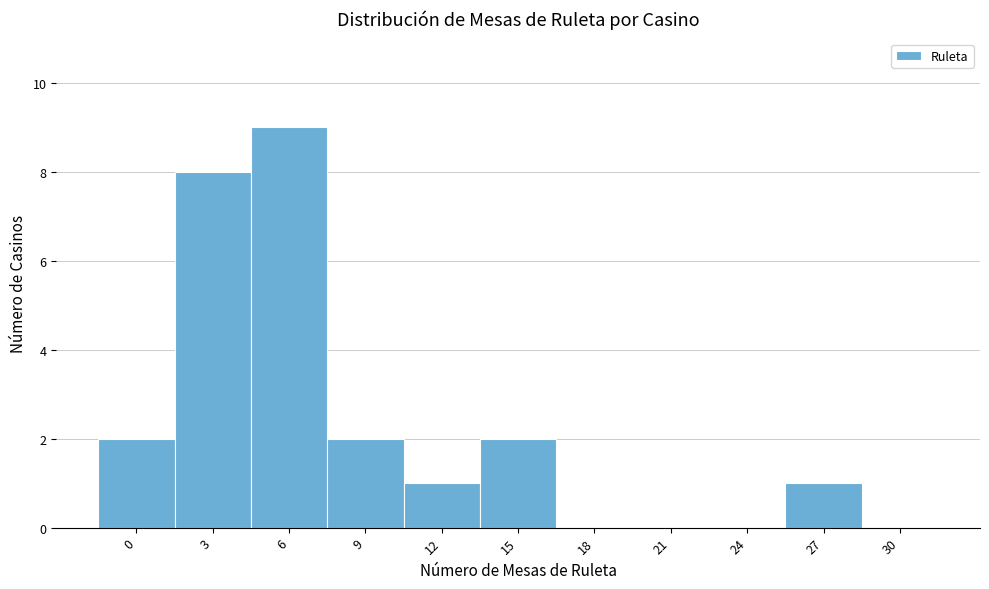

Reading left to right, what are all the values shown in this chart?

0=2	3=8	6=9	9=2	12=1	15=2	18=0	21=0	24=0	27=1	30=0